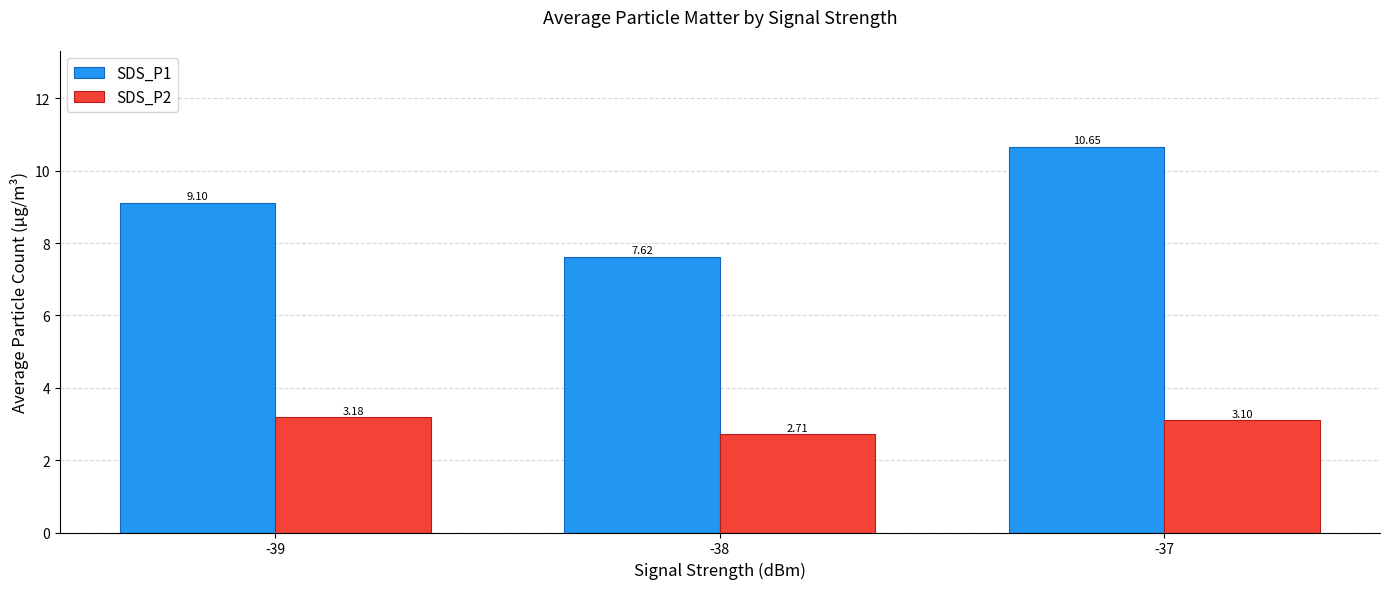

What is the spread (max minus min) of values at -38?

4.9